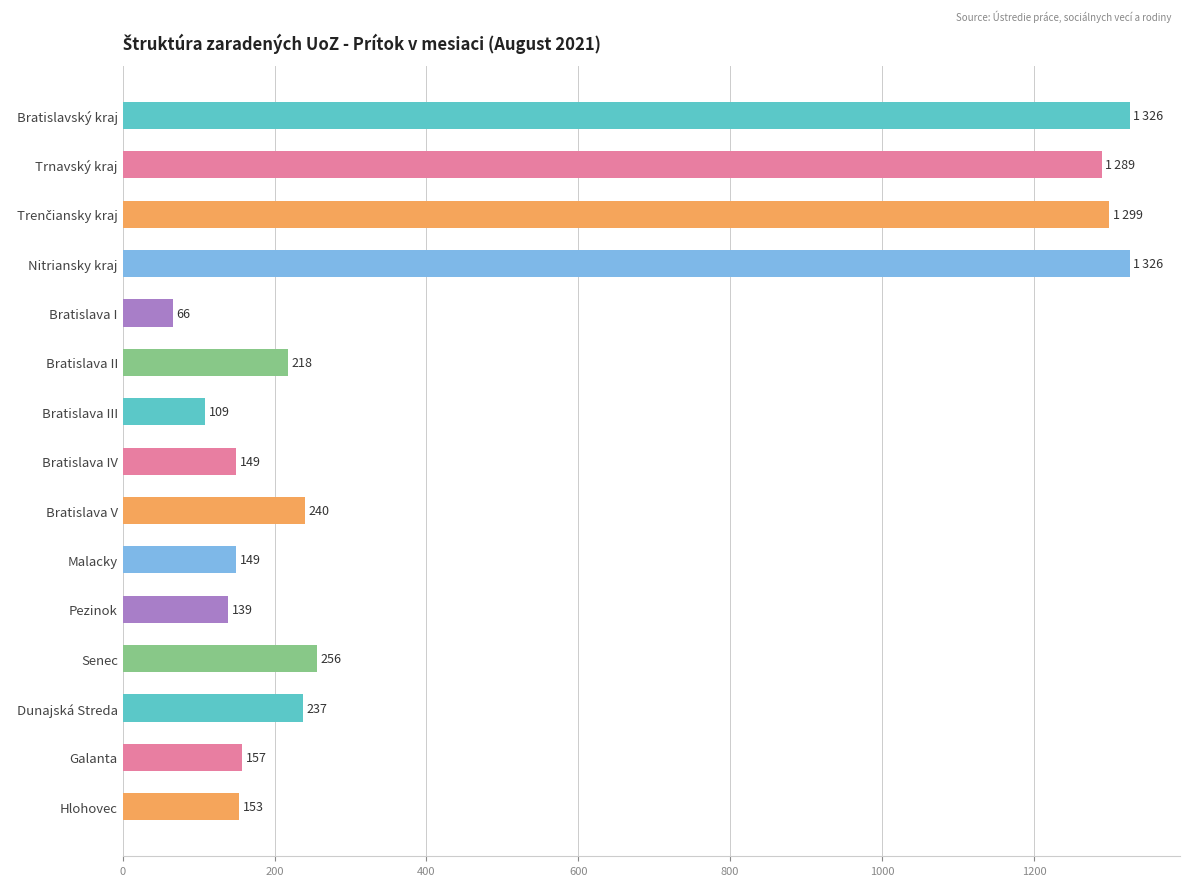

How many bars are there in total?

15